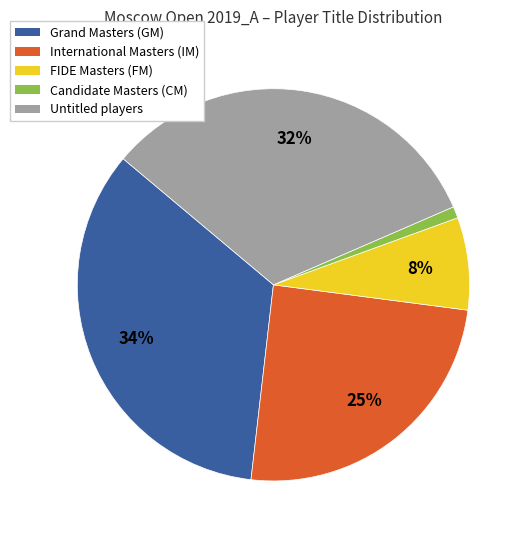

Is there any slice that represents more than half of the pie?

No